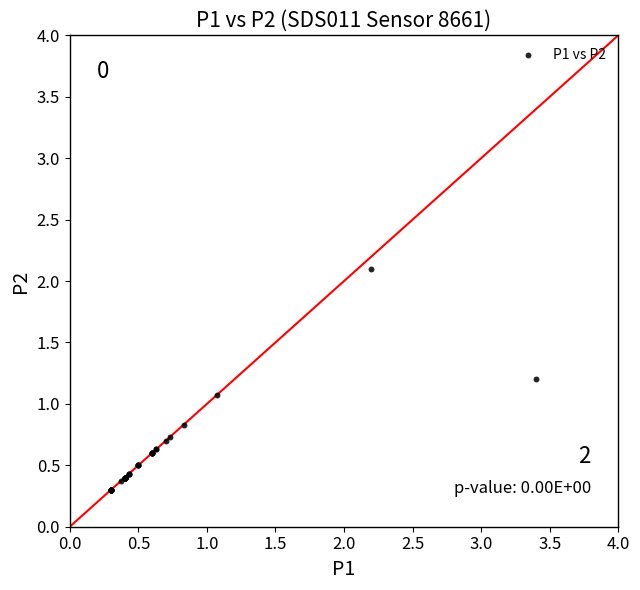

What Y value in the scatter plot is closest to 1?

1.1